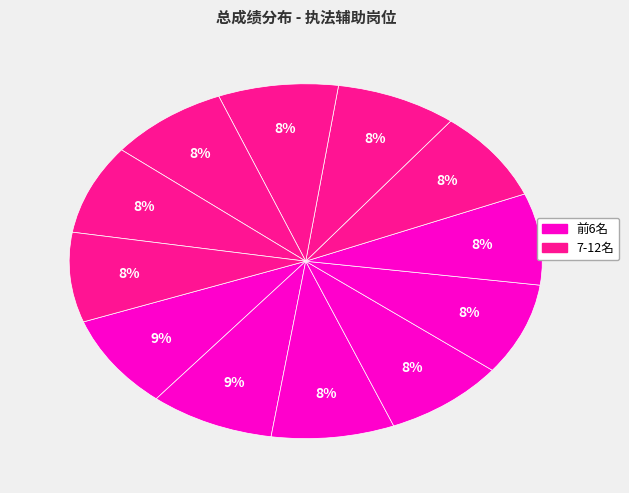

How many slices are in this pie chart?

12